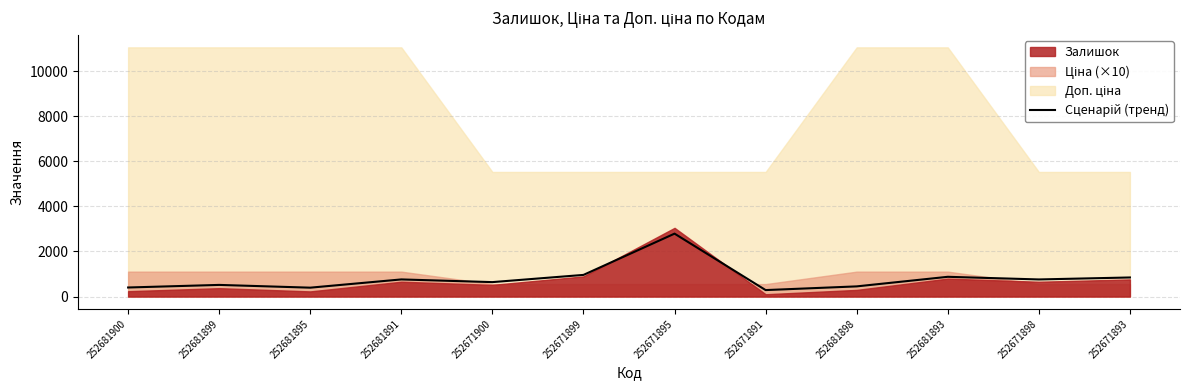

At which label does the data first exceed 758?

252681891